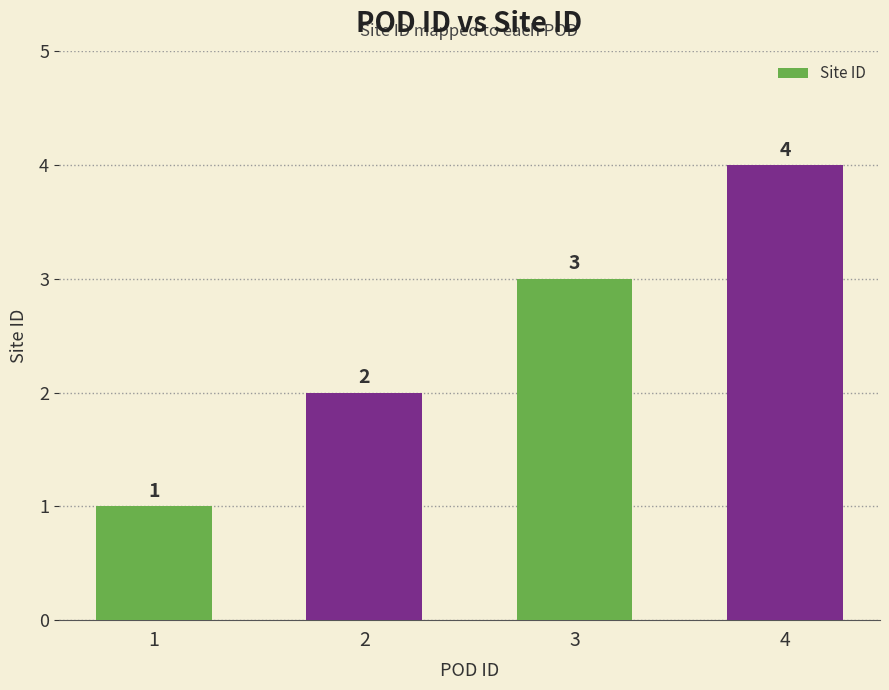

What is the smallest value displayed?

1